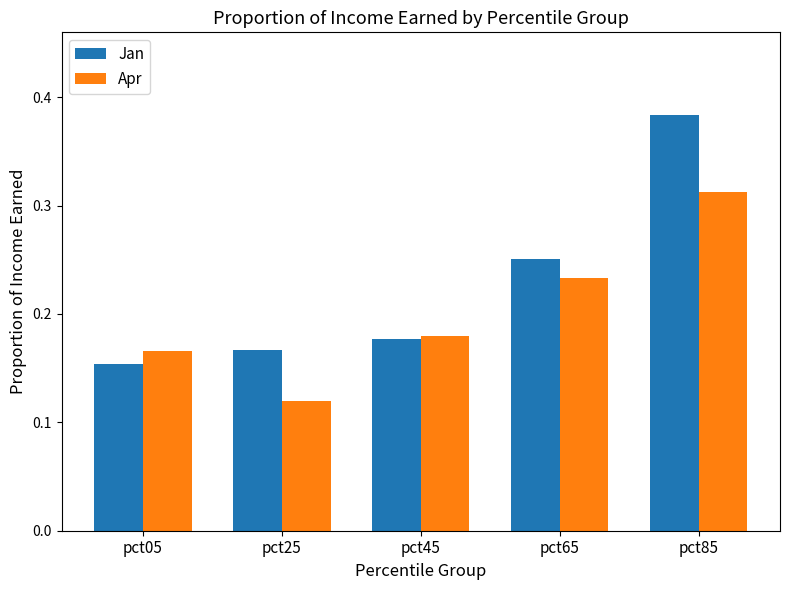

Is the value of Jan at pct65 greater than the value of Apr at pct65?

Yes